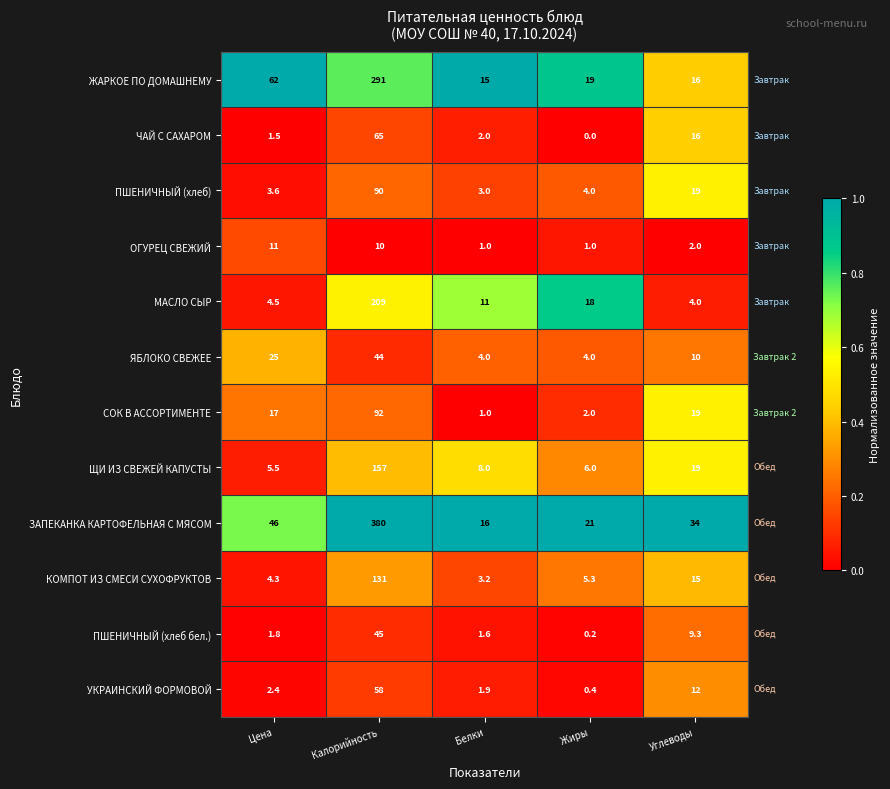

What is the difference between the maximum and second lowest values in the ПШЕНИЧНЫЙ (хлеб бел.) series?

43.4